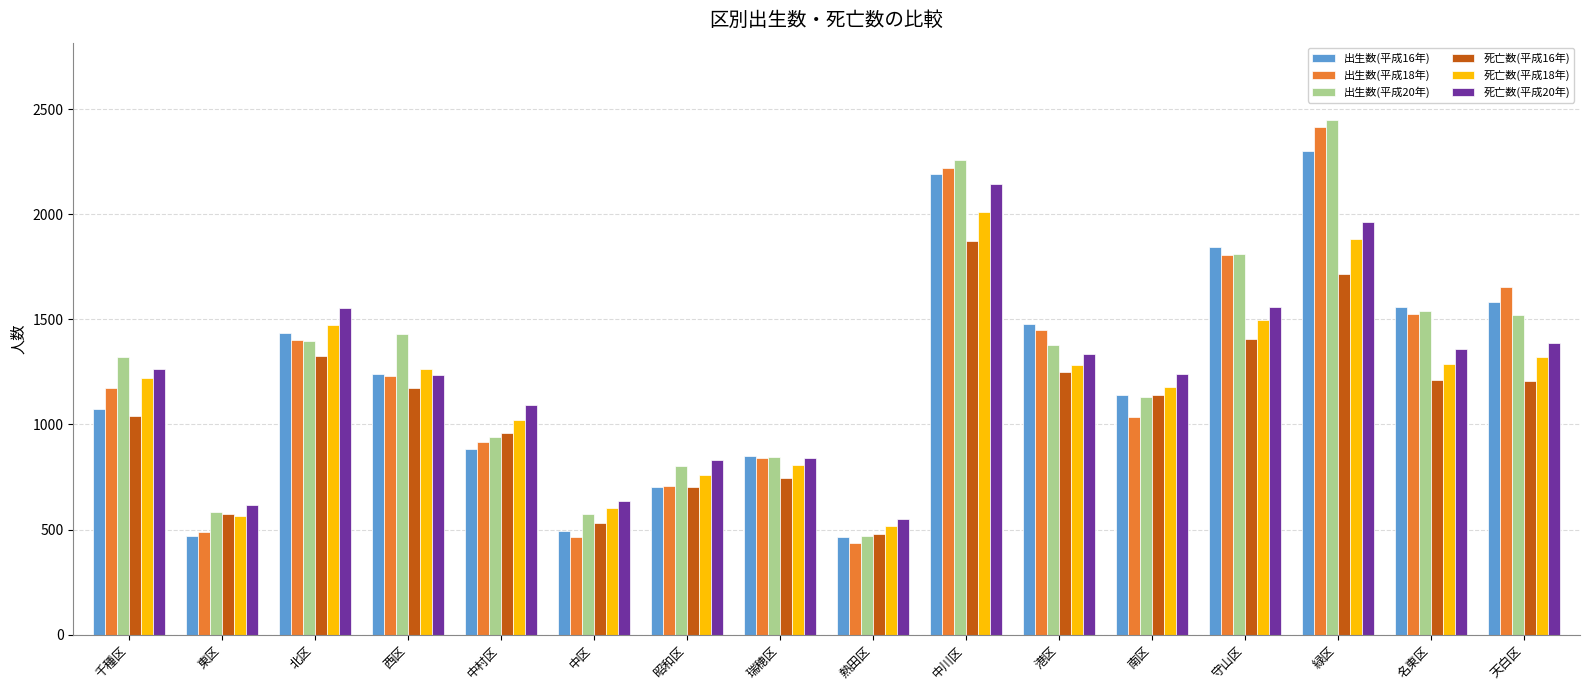

The value of 出生数(平成20年) at 緑区 is 1440. True or false?

False